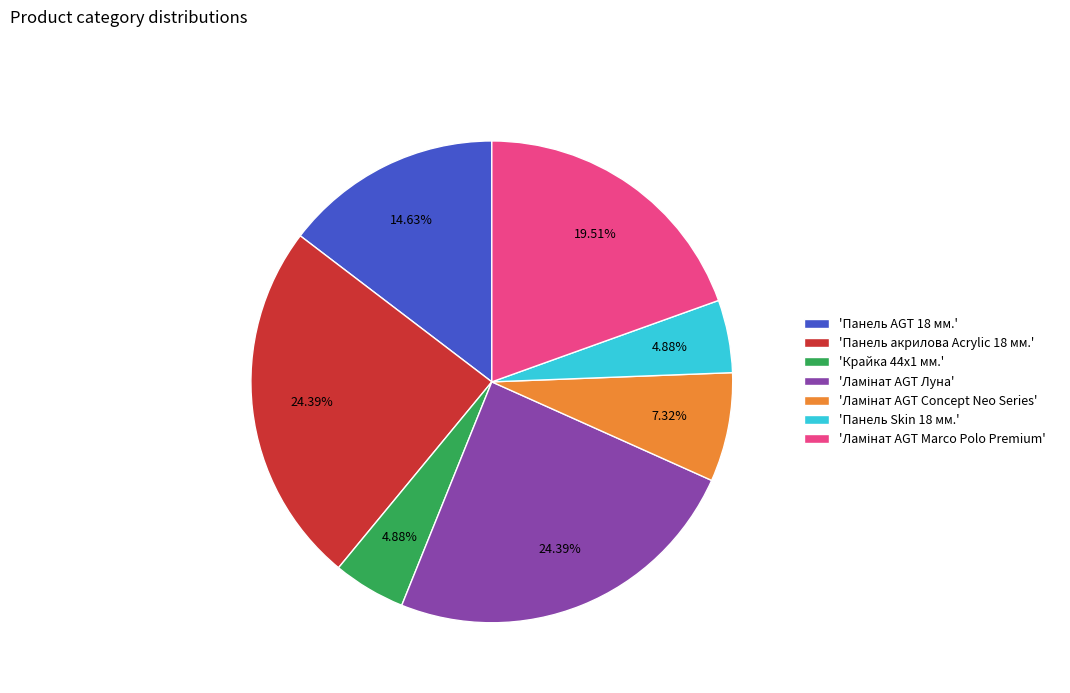

Count the number of slices in the pie.

7